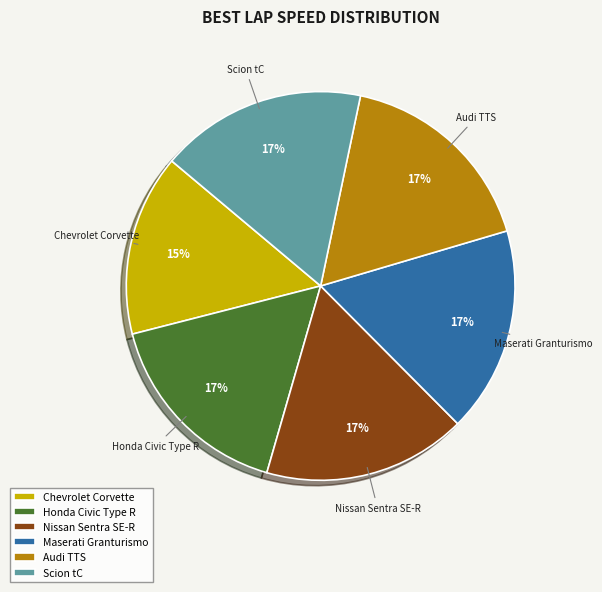

How many segments does this pie chart have?

6